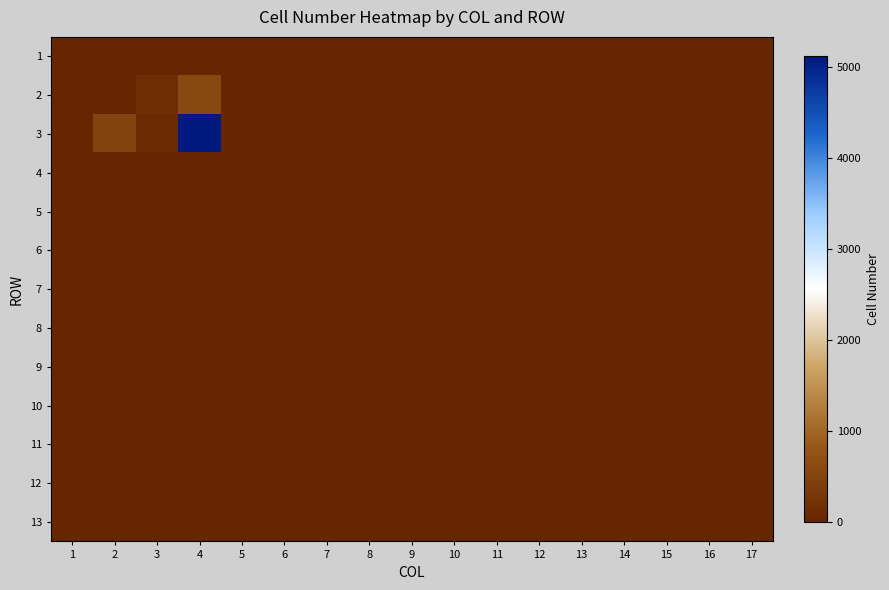

Which category has the lowest value across all series?

1